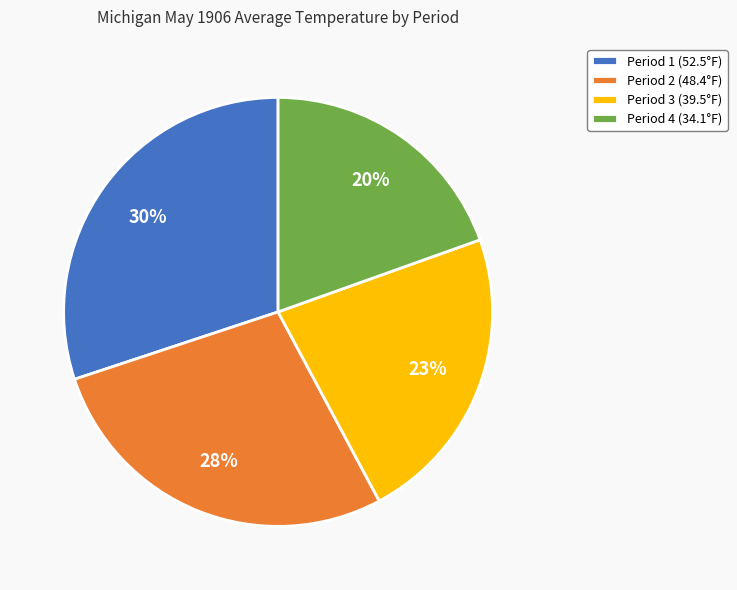

What percentage is the Period 3 (39.5°F) slice, to the nearest percent?

23%